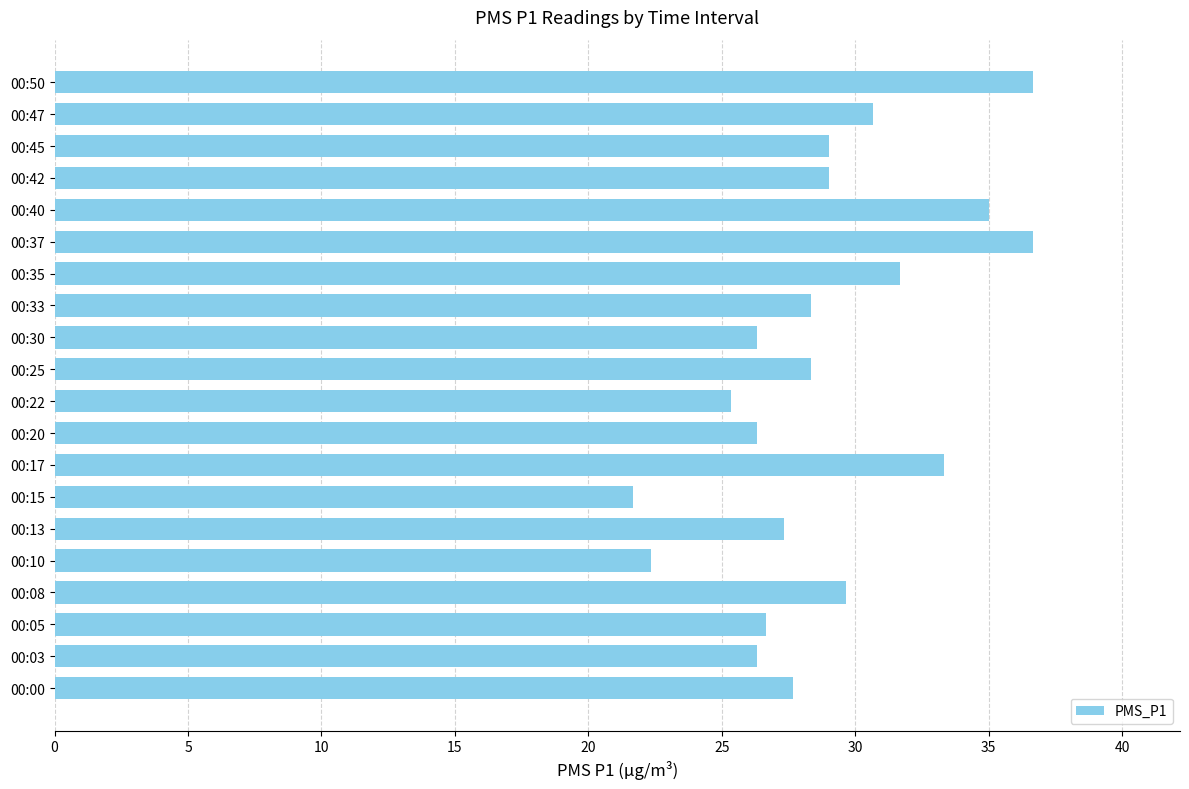

Approximately how many times larger is the value at 00:42 compared to 00:37?

0.8